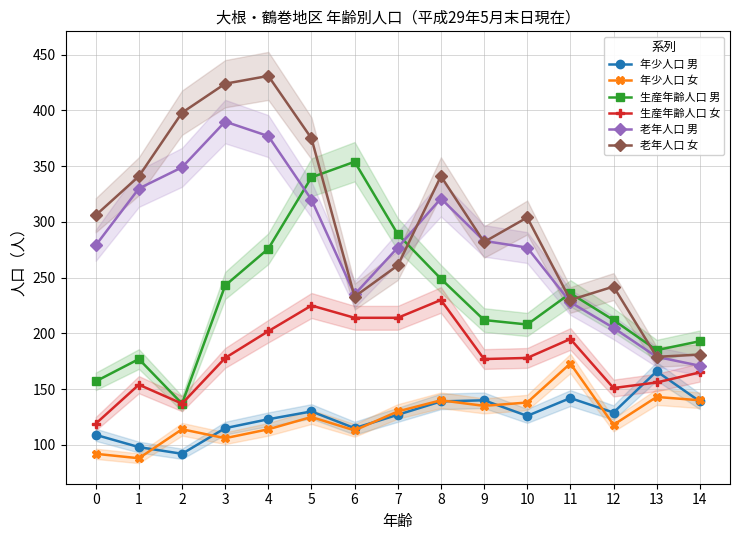

At how many categories does at least one series exceed 278?

11